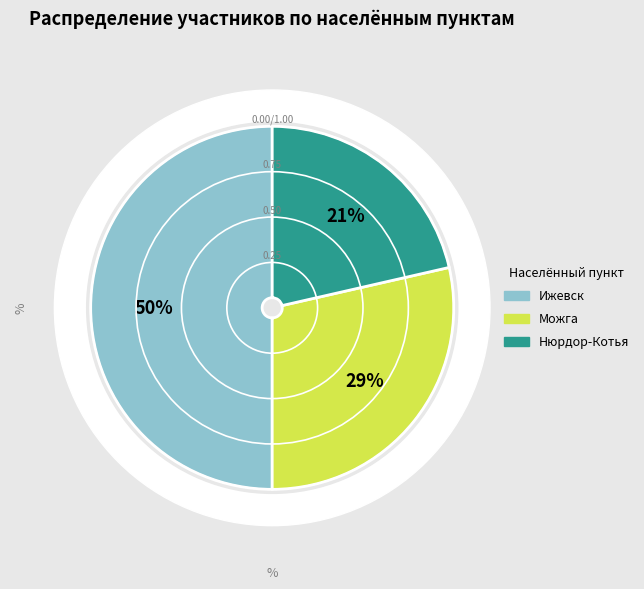

How many slices are in this pie chart?

3